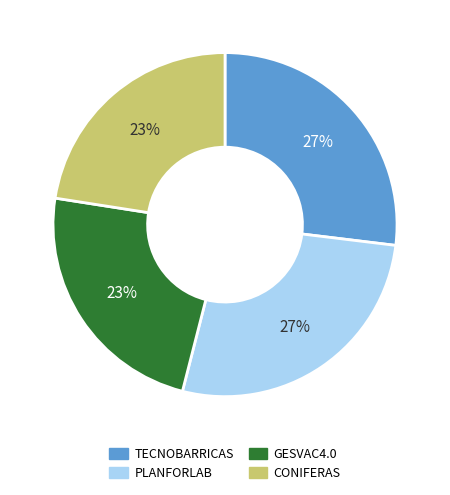

Is it true that GESVAC4.0 is 23% of the pie?

True